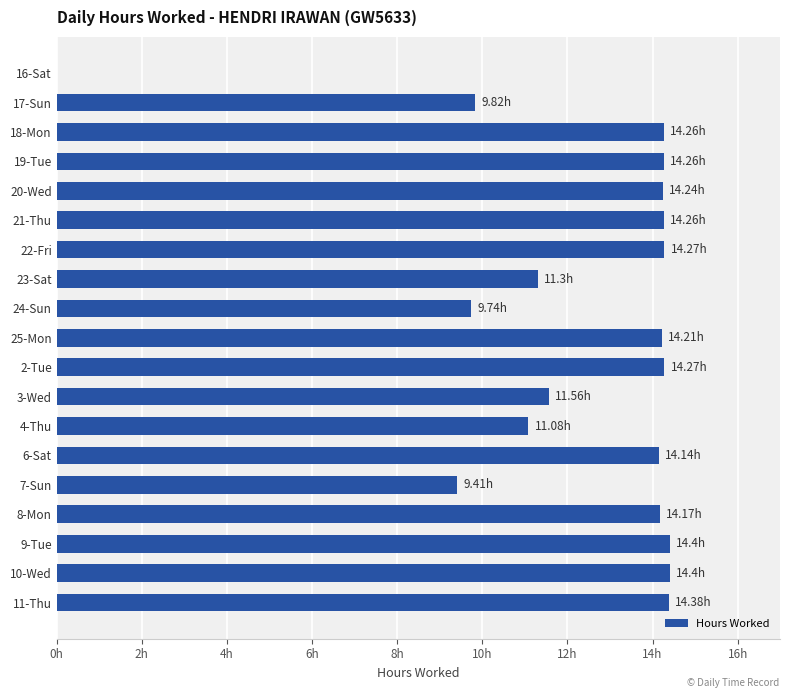

Are the bars horizontal?

Yes